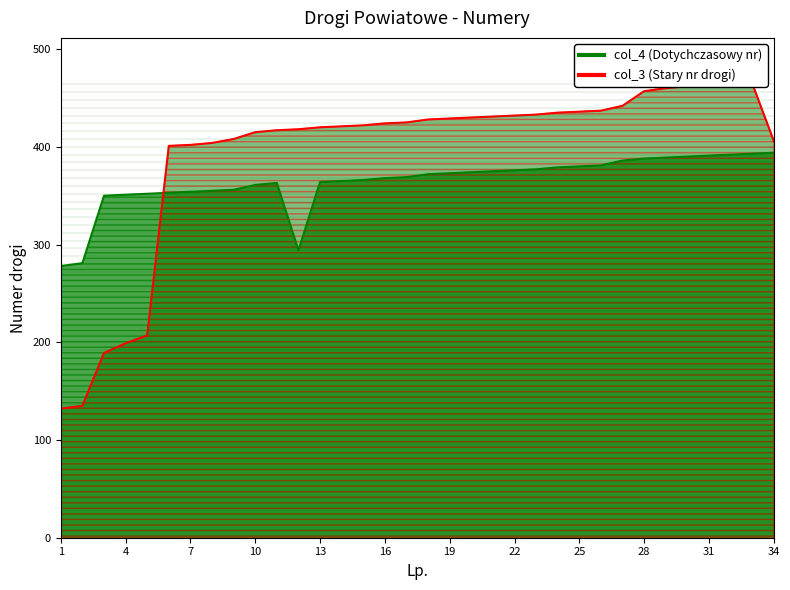

At how many categories does at least one series exceed 445?

6